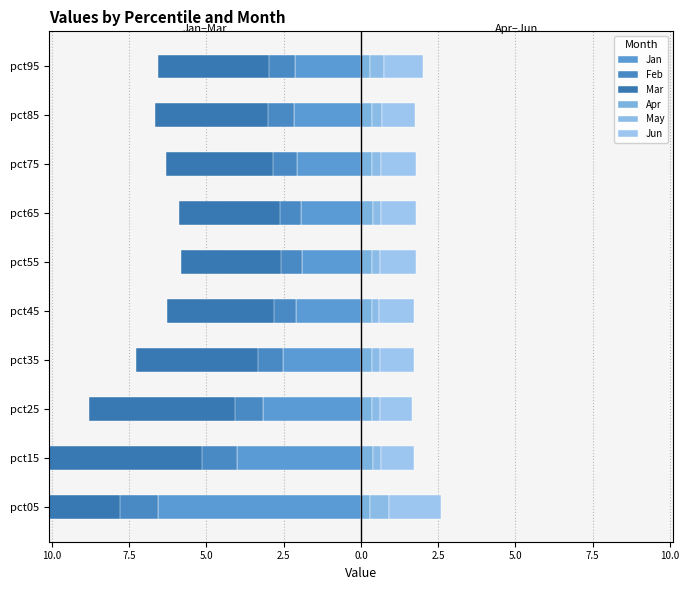

How many groups of bars are there?

10